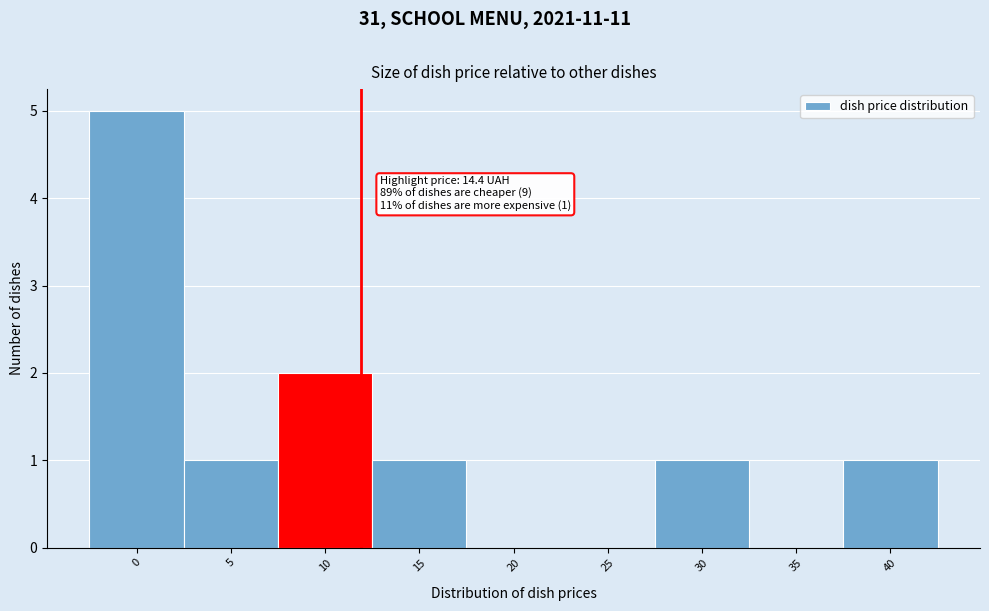

Reading left to right, transcribe all the data shown in this chart.

0=5	5=1	10=2	15=1	20=0	25=0	30=1	35=0	40=1